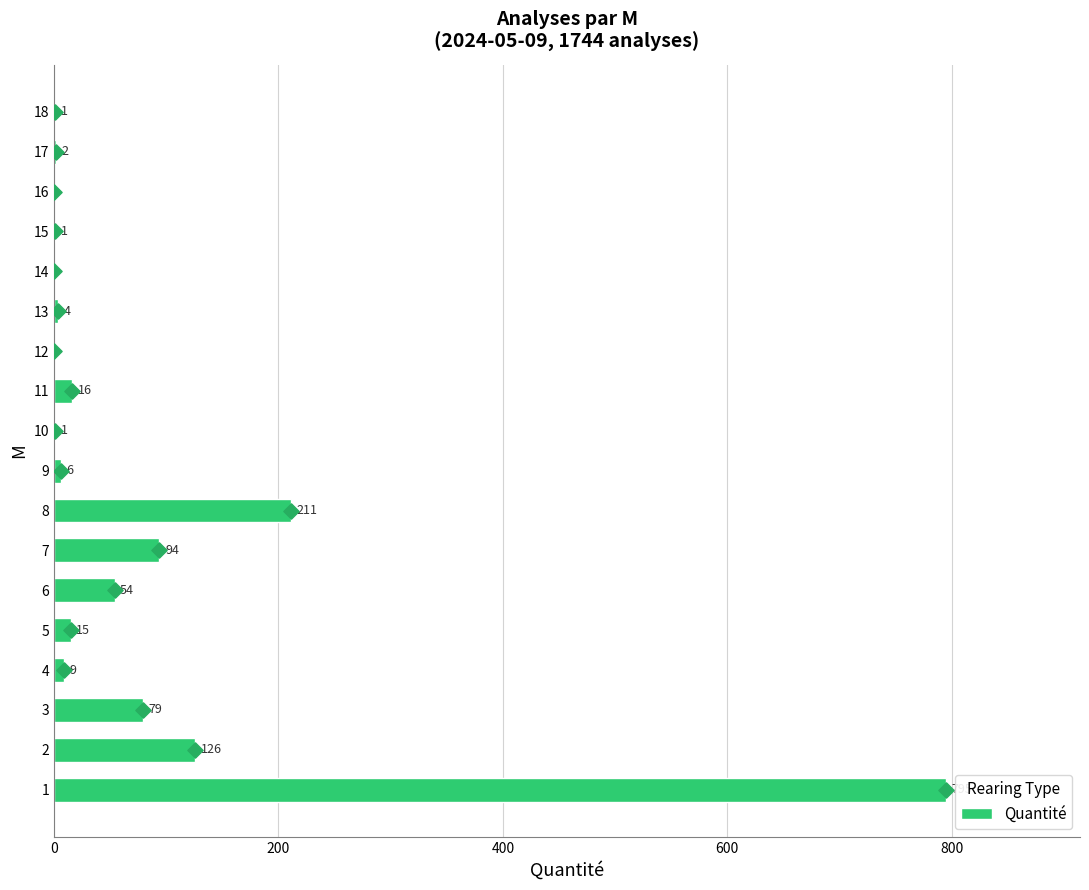

The value of Quantité at 2 is 126. True or false?

True